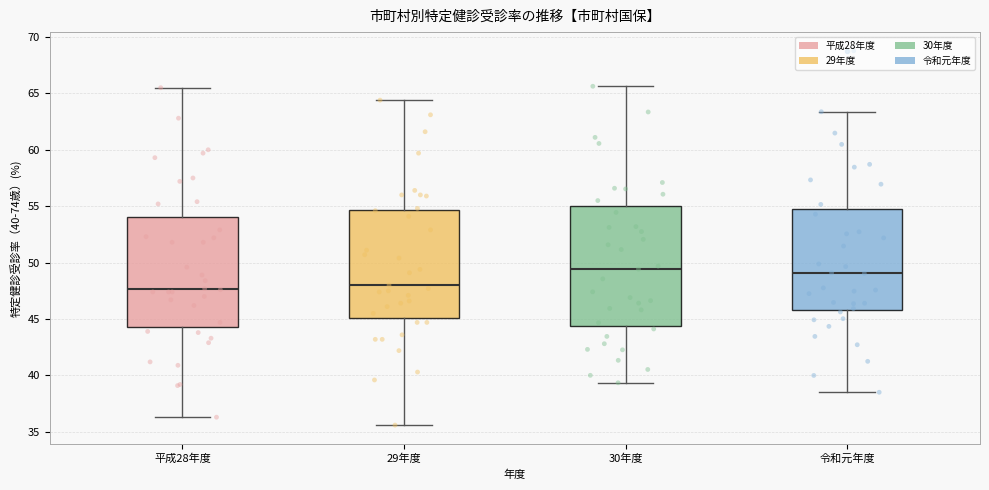

Where does the upper whisker of the box for 平成28年度 end on the y-axis? The values are not printed on the chart, so give them approximately, as read against the axis.

65.5